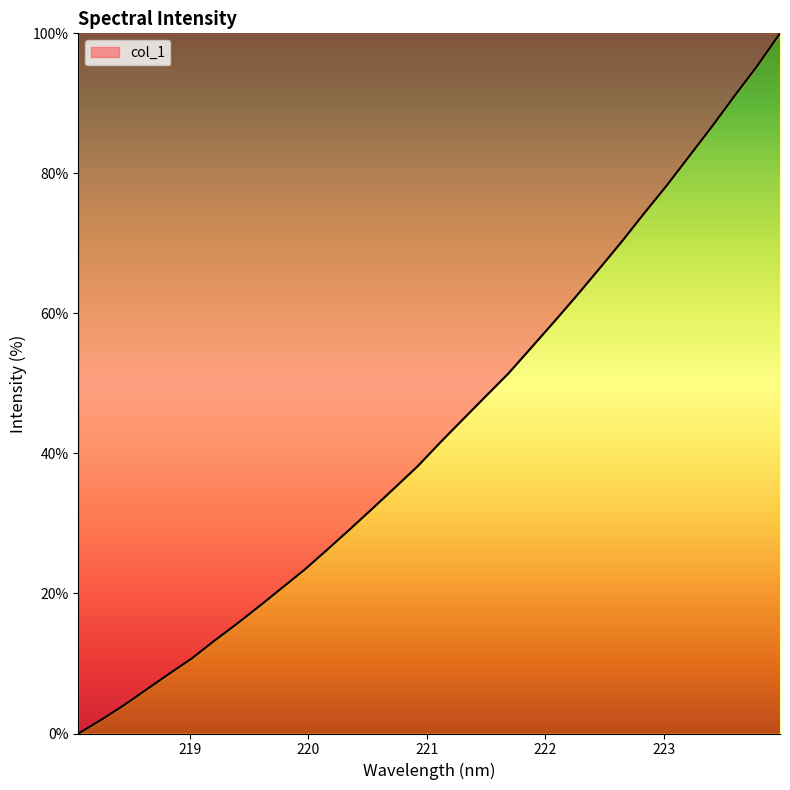

What is the maximum value shown in the chart?

100.0